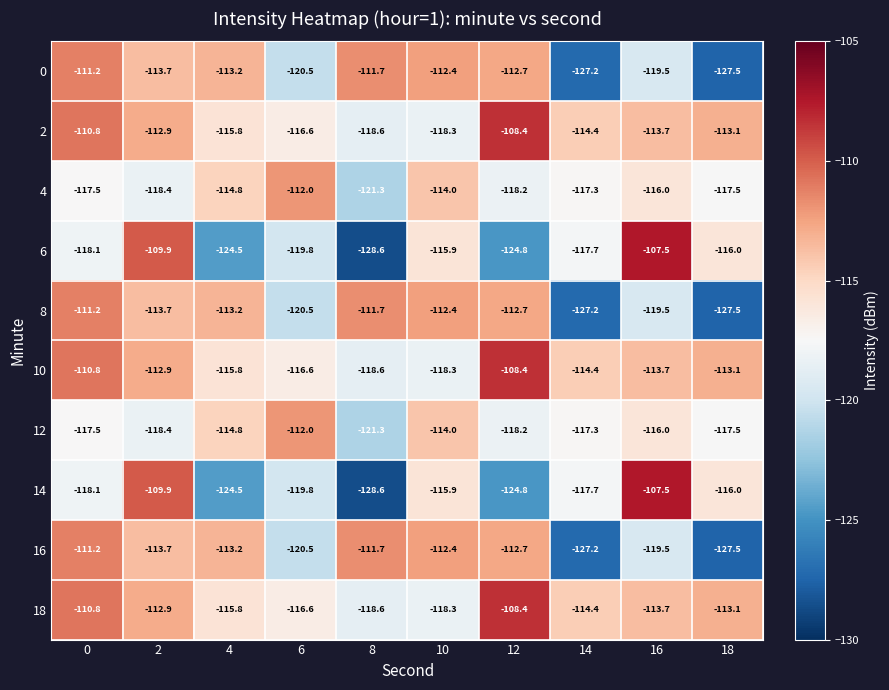

What is the difference between the highest and lowest values at 18?

14.4